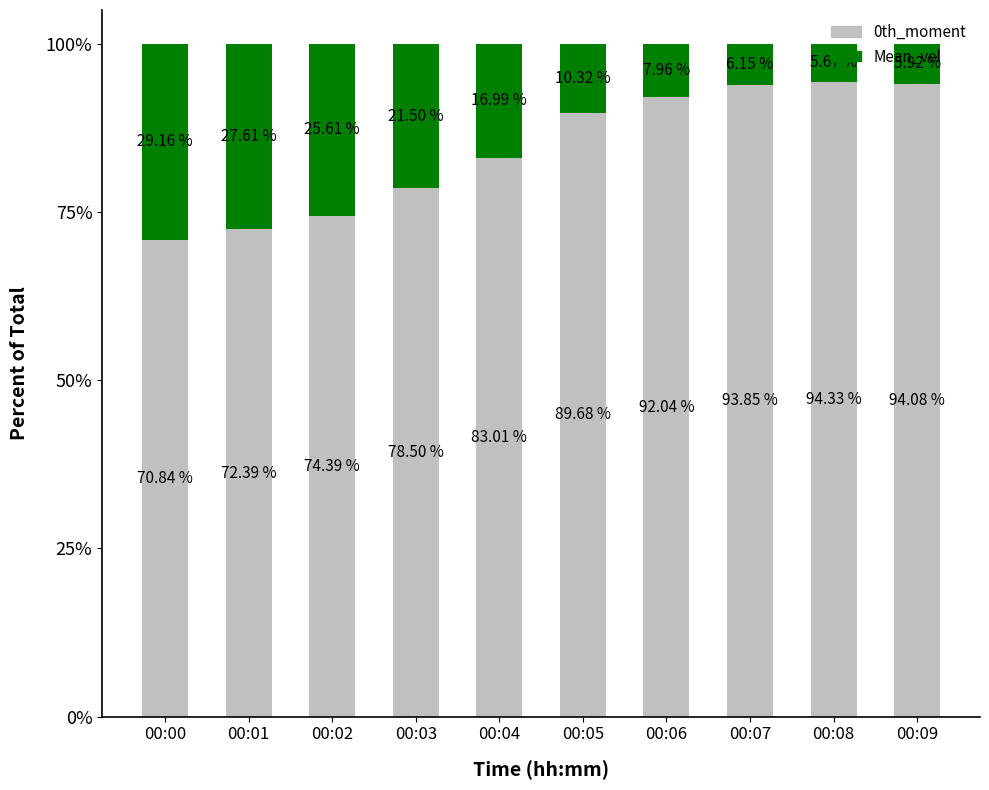

What is the difference between the maximum and minimum values in the 0th_moment series?

23.5